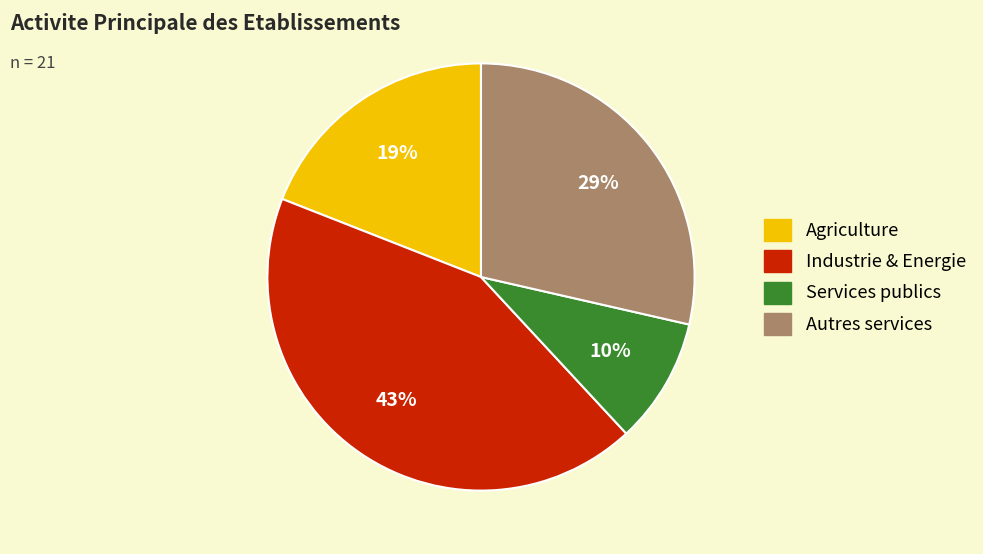

Is there a majority slice in this chart?

No